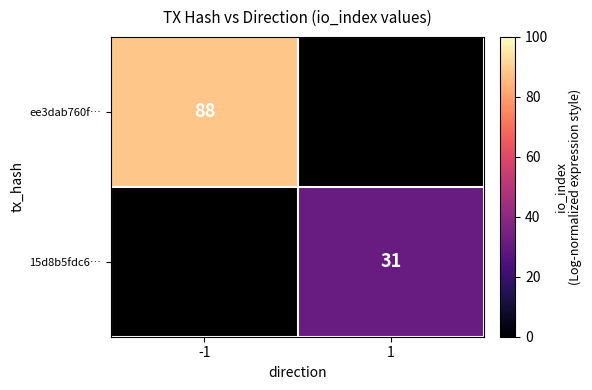

At which category is the sum across all series the highest?

-1